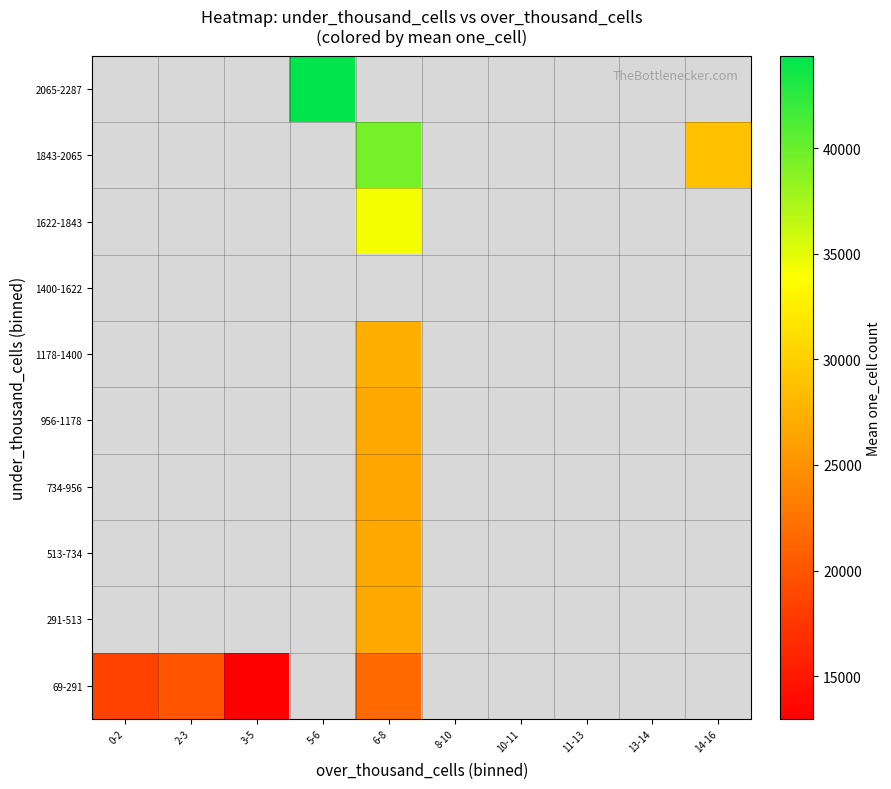

Rank the series by their maximum value, from lowest to highest.

69-291, 291-513, 513-734, 734-956, 956-1178, 1178-1400, 1400-1622, 1622-1843, 1843-2065, 2065-2287